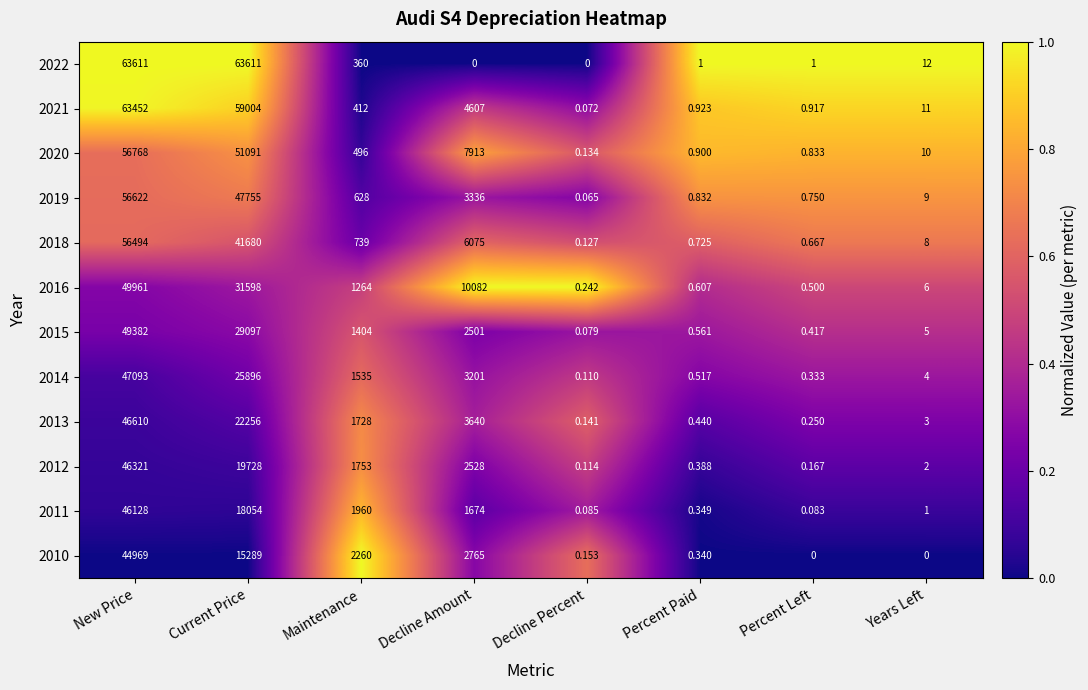

Is the value of 2012 at Current Price greater than the value of 2014 at Current Price?

No